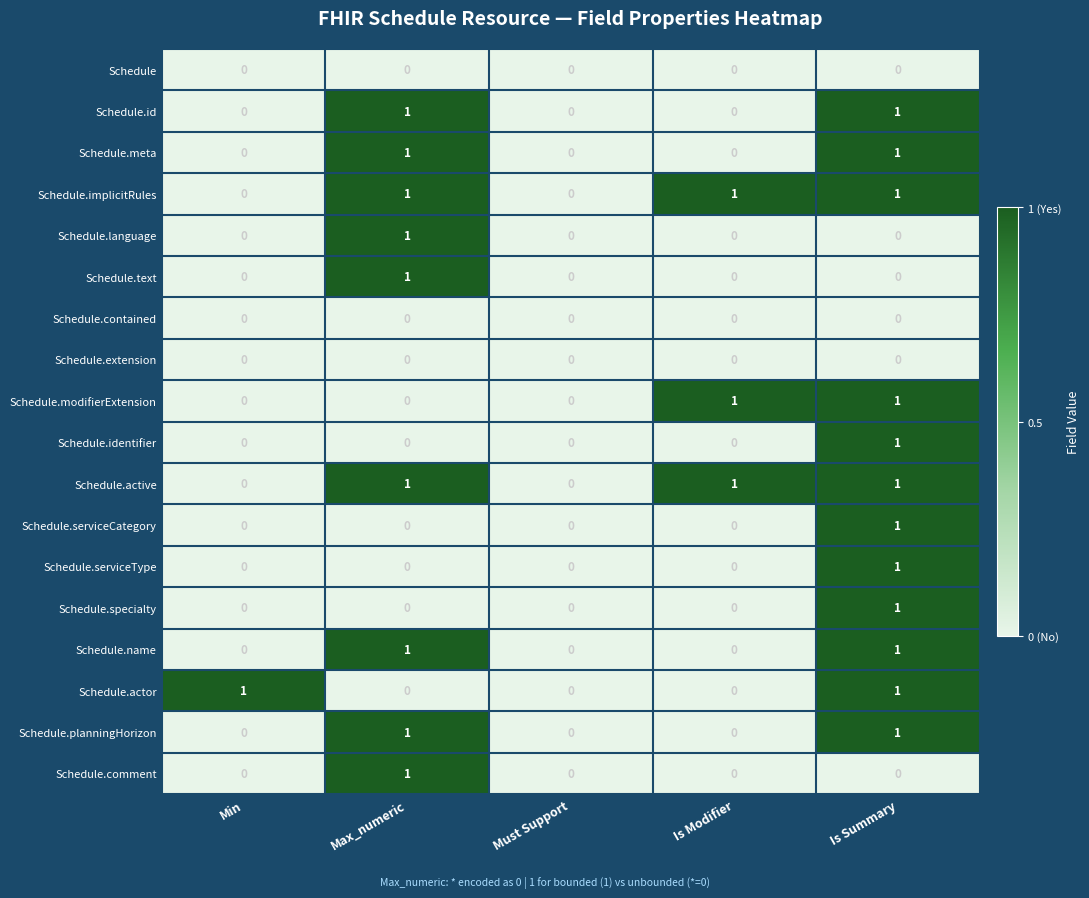

Count the Schedule.identifier values in the range 0 to 1.

5